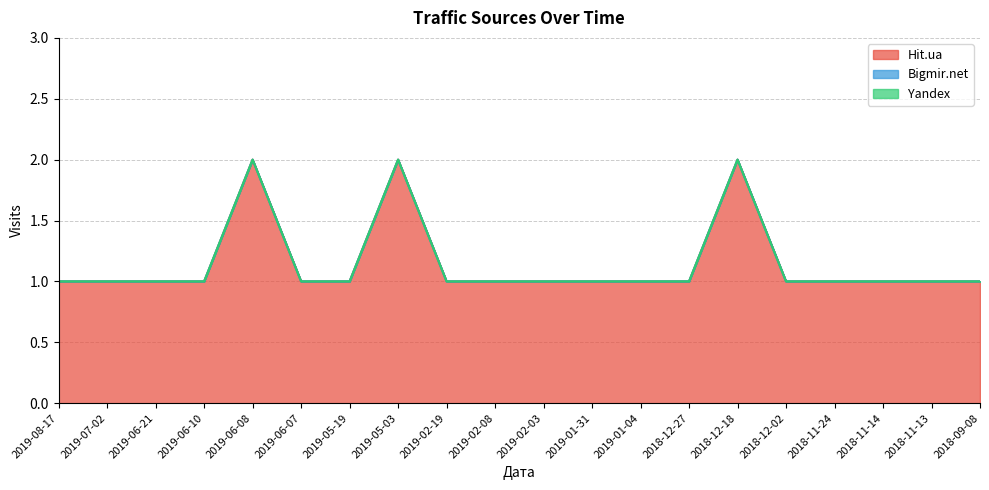

What is the approximate value of Hit.ua at 2019-05-19?

1